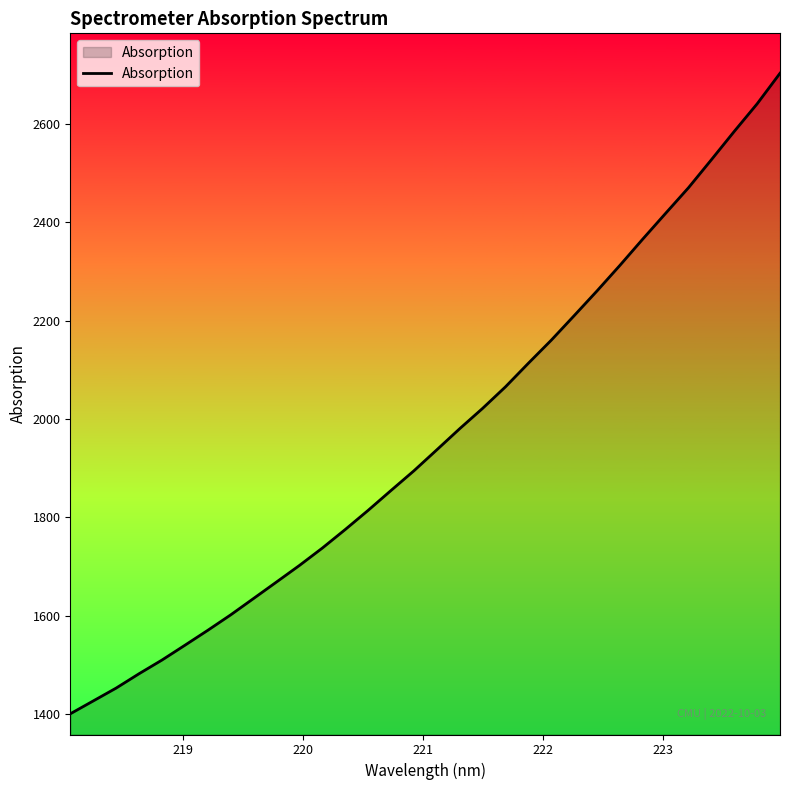

What is the smallest value displayed?

1401.3